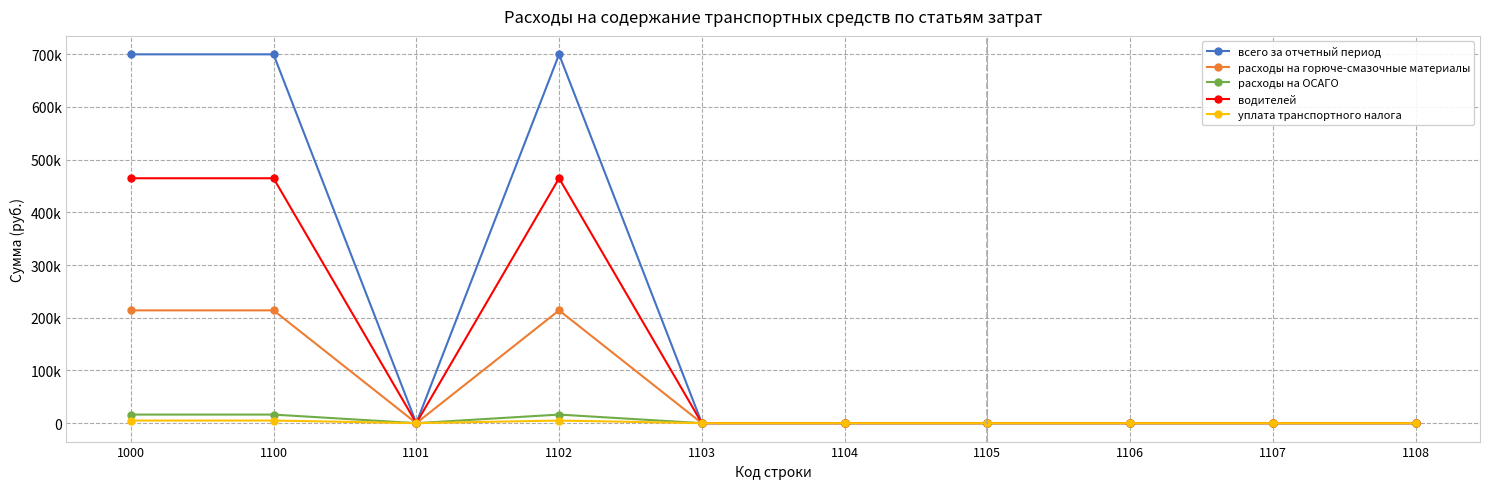

What is the difference between the уплата транспортного налога values at 1105 and 1102?

4888.0